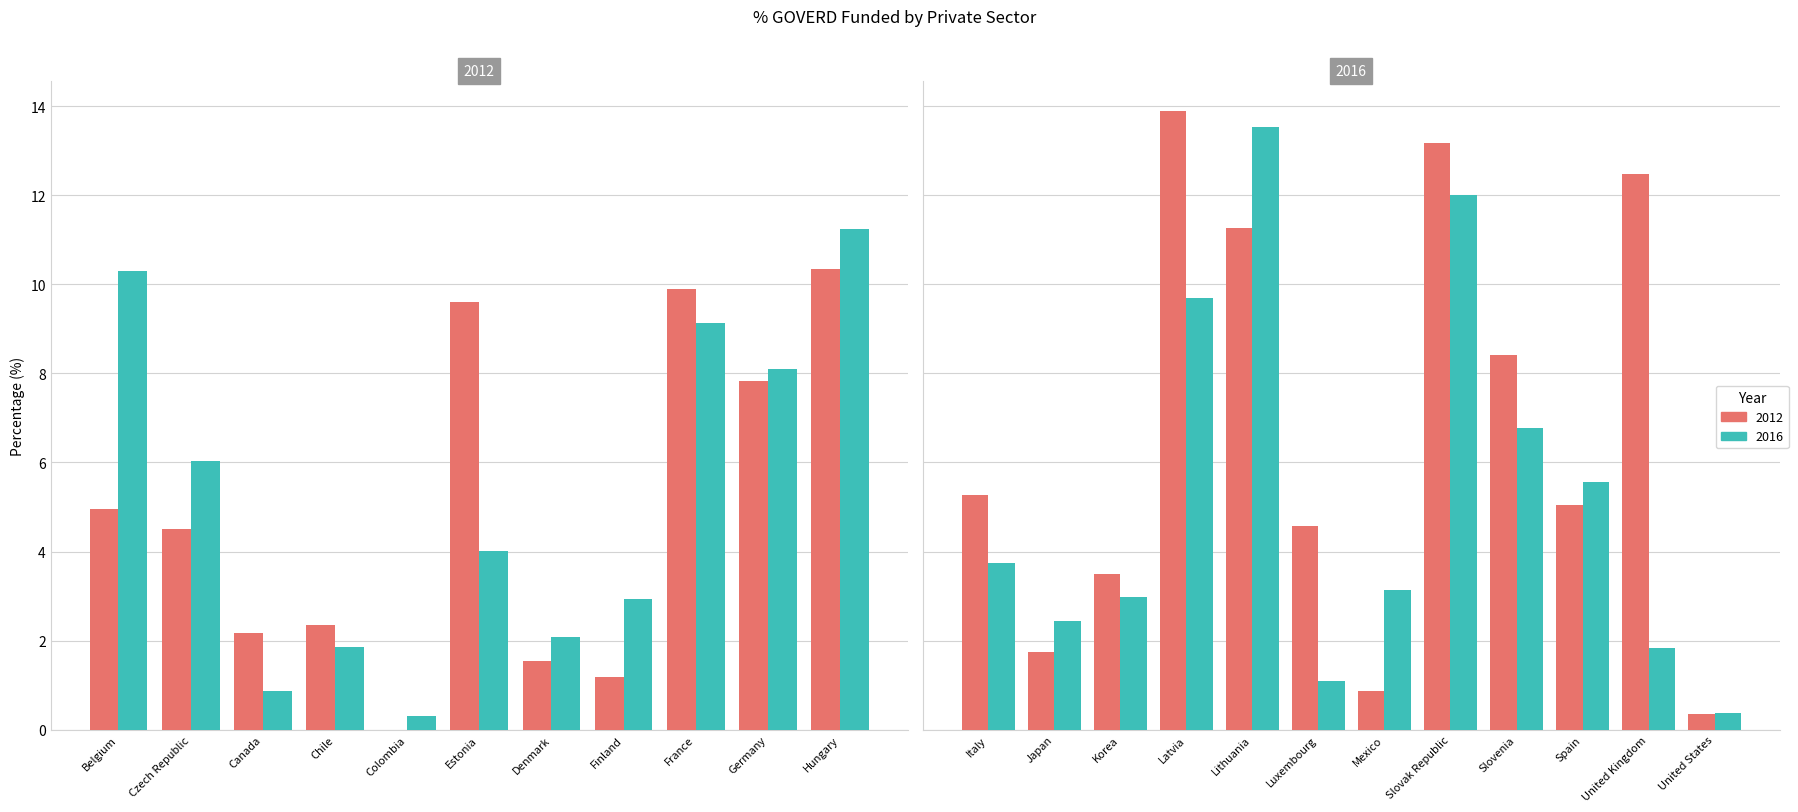

How many values in the 2012 series exceed 4?

14